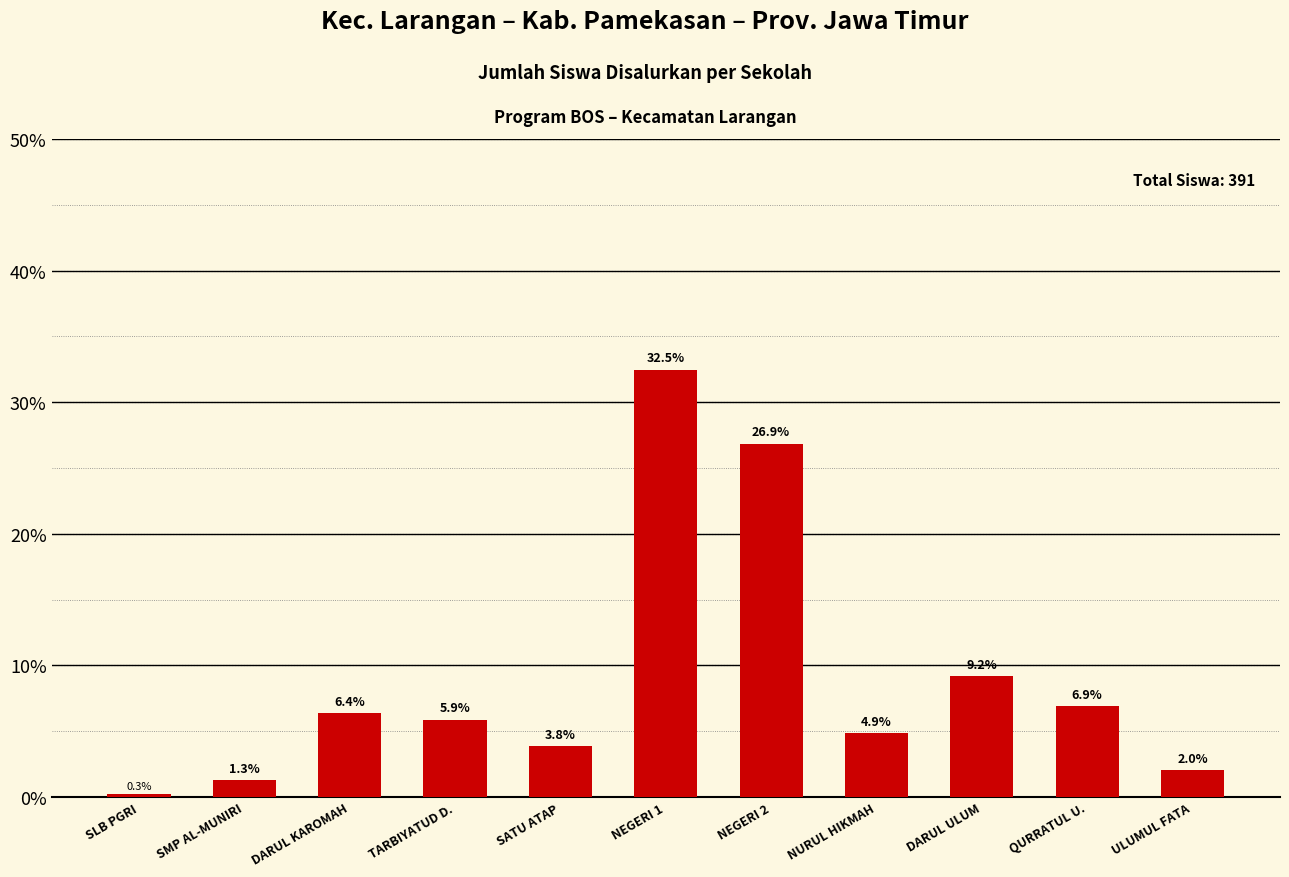

What position from the left is ULUMUL FATA?

11